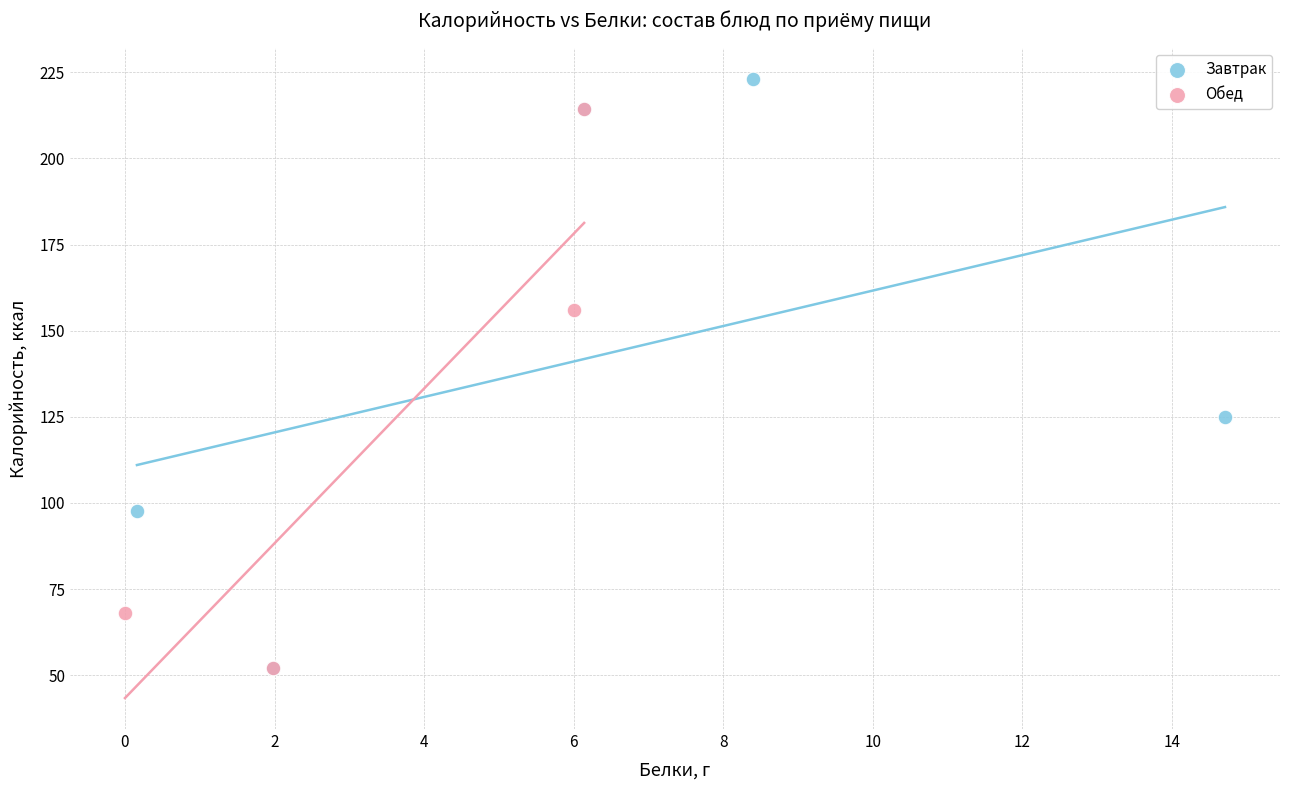

Which series has the largest Y range (max minus min)?

Завтрак